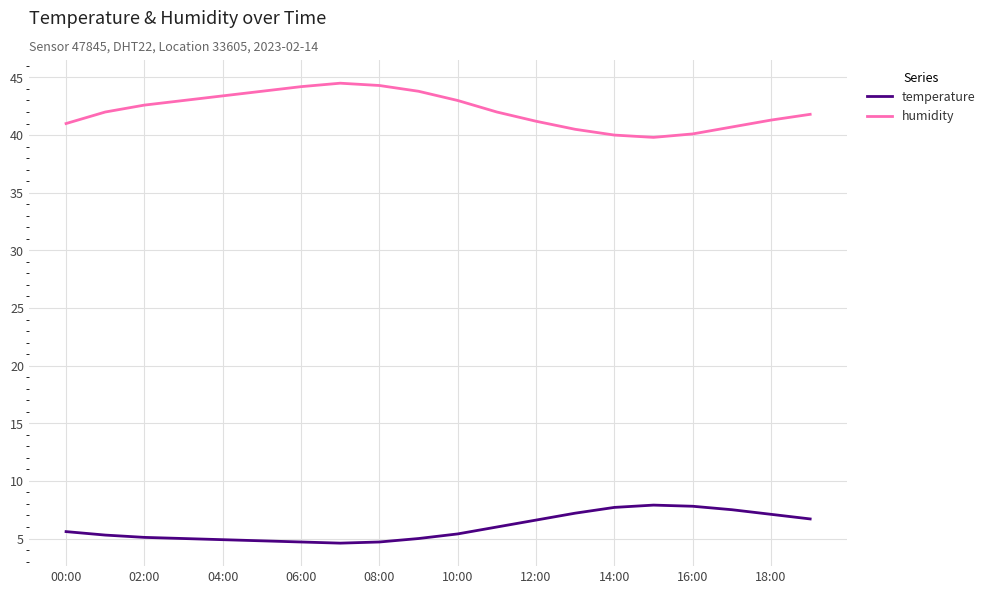

True or false: humidity and temperature intersect in this chart.

False